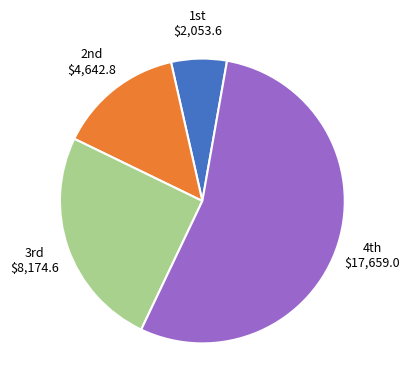

Does any single category account for the majority?

Yes